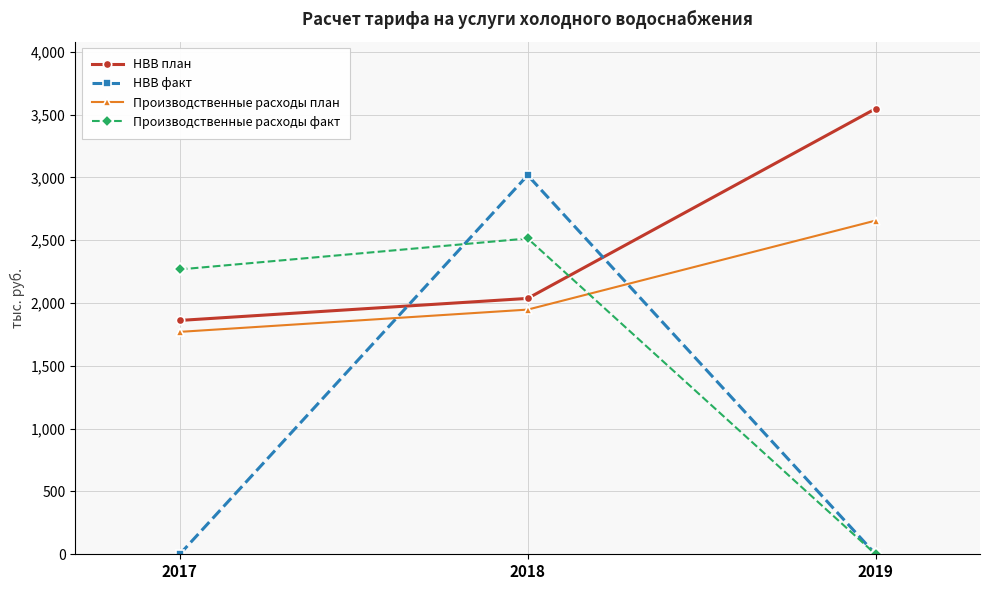

At which category is the sum across all series the highest?

2018